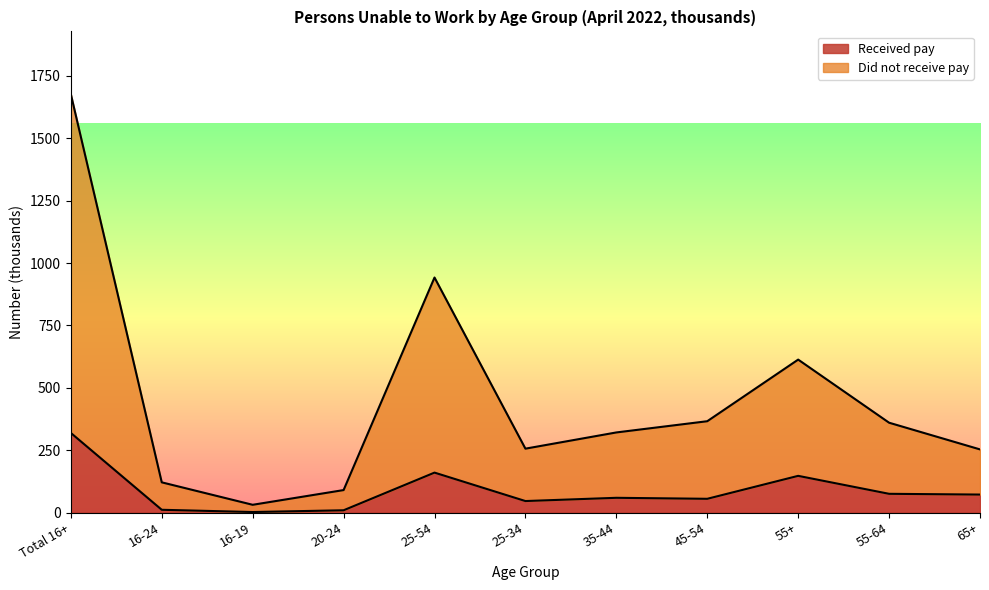

Reading left to right, what are all the values shown in this chart?

Received pay: Total 16+=319	16-24=11	16-19=2	20-24=9	25-54=160	25-34=46	35-44=59	45-54=55	55+=147	55-64=75	65+=72
Did not receive pay: Total 16+=1677	16-24=121	16-19=31	20-24=90	25-54=942	25-34=256	35-44=321	45-54=366	55+=613	55-64=360	65+=253